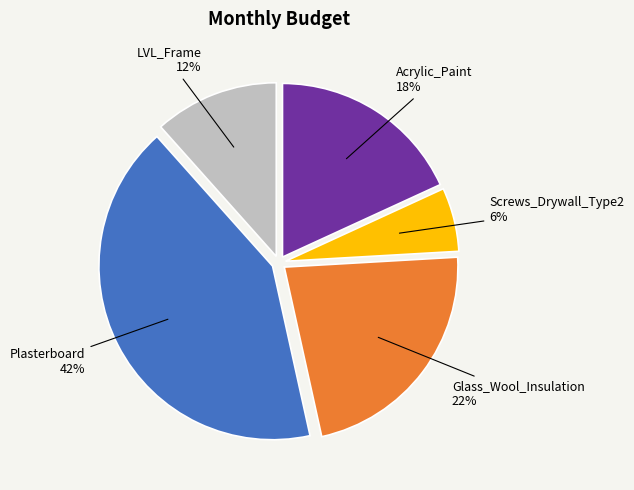

The LVL_Frame slice represents 12% of the pie. True or false?

True